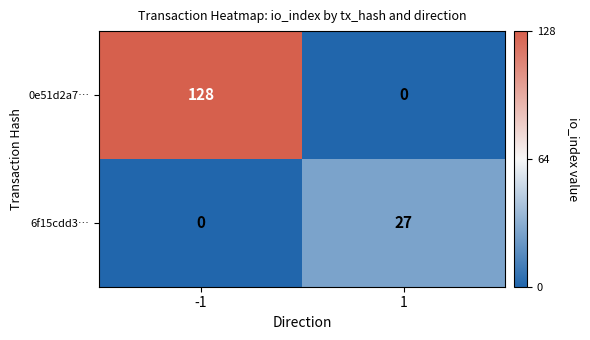

Reading right to left, transcribe all the data shown in this chart.

0e51d2a7…: 0	128
6f15cdd3…: 27	0